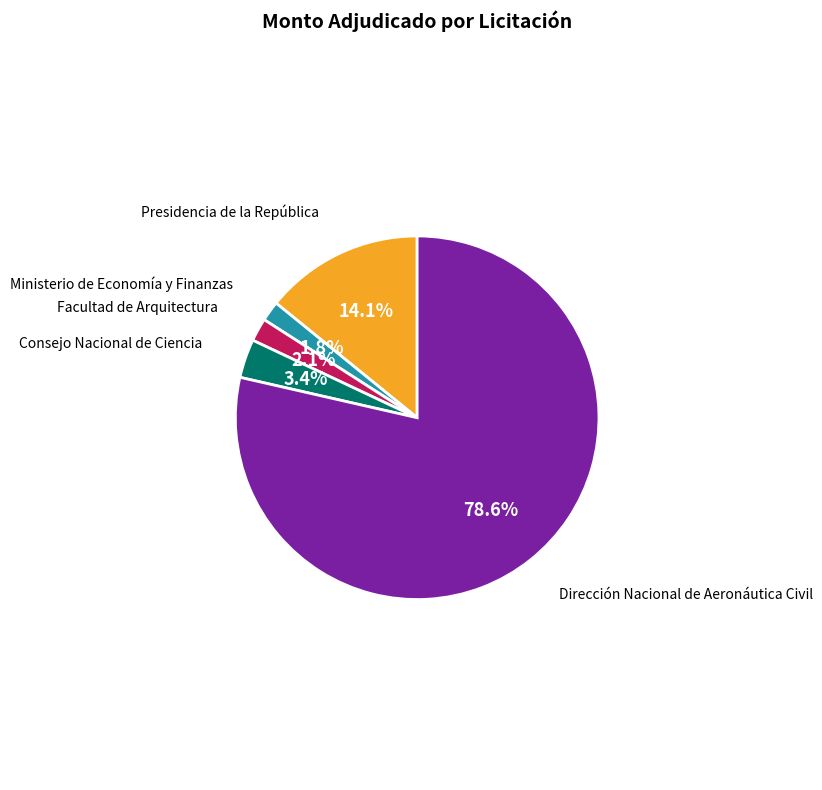

Is there any slice that represents more than half of the pie?

Yes